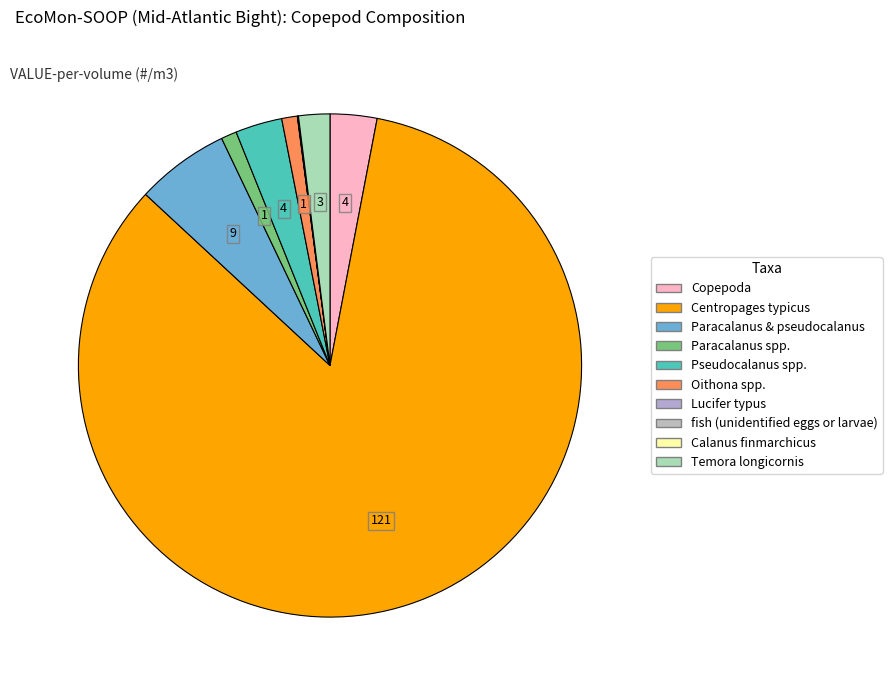

To the nearest percent, what is the difference between the largest and smallest slice percentages?

84%